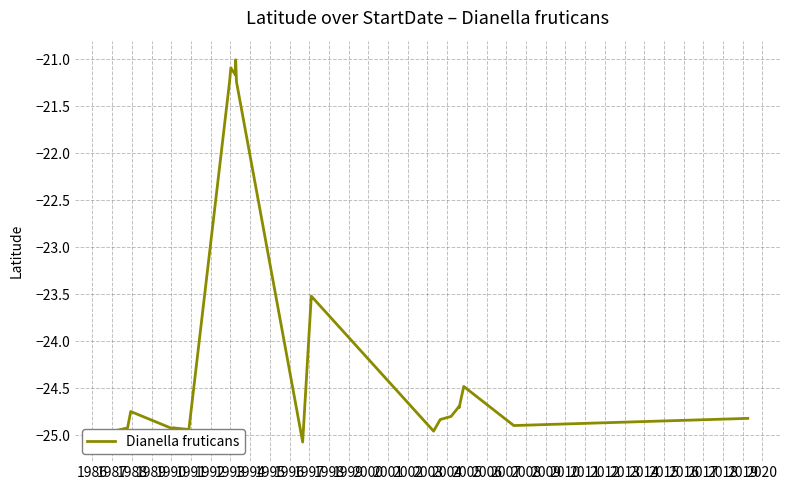

True or false: there are more than 1 points higher than both neighbors.

True